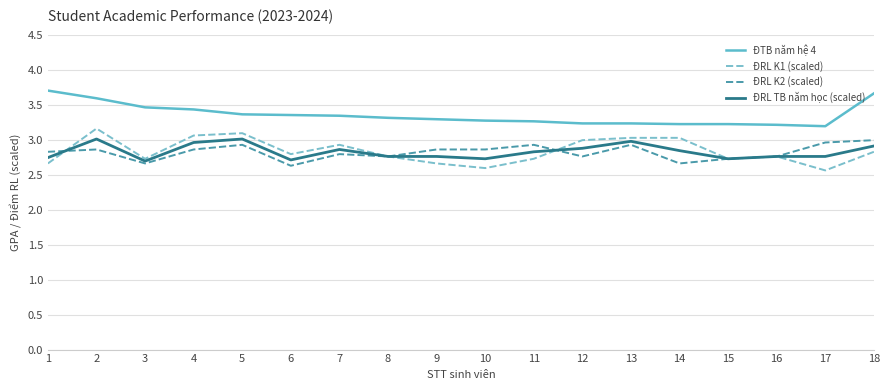

What is the difference between the ĐRL K1 (scaled) values at 5 and 9?

0.4